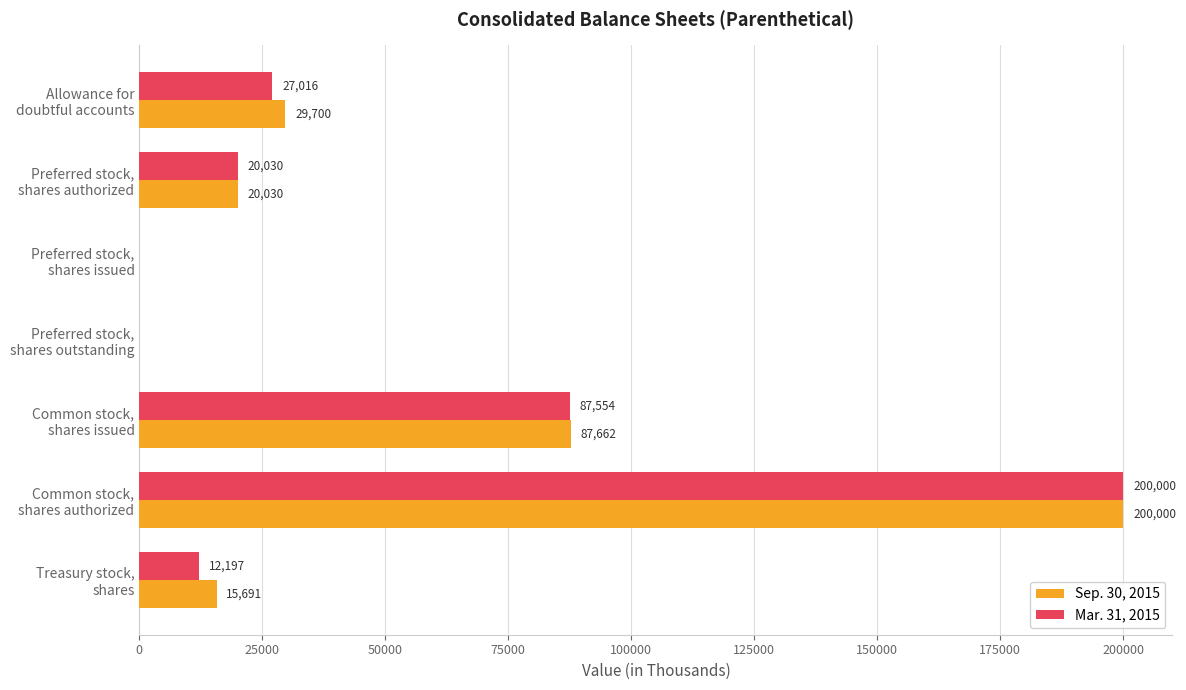

What is the maximum value for Mar. 31, 2015?

200000